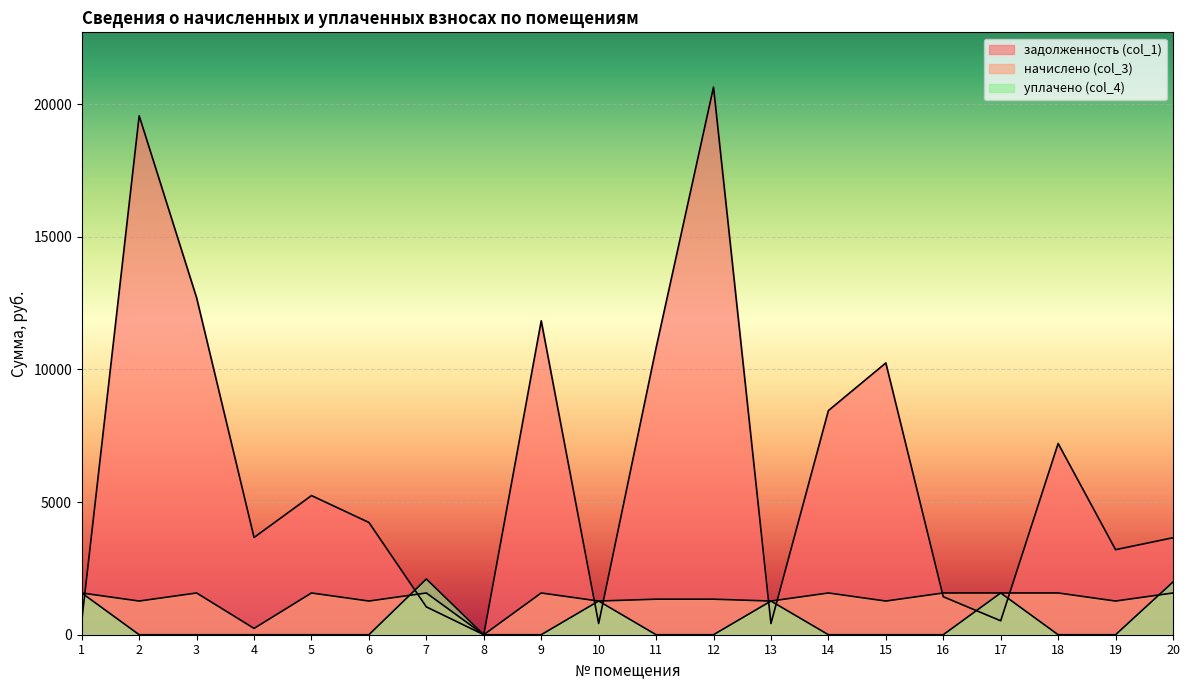

What is the approximate value of начислено (col_3) at 12?

1339.7